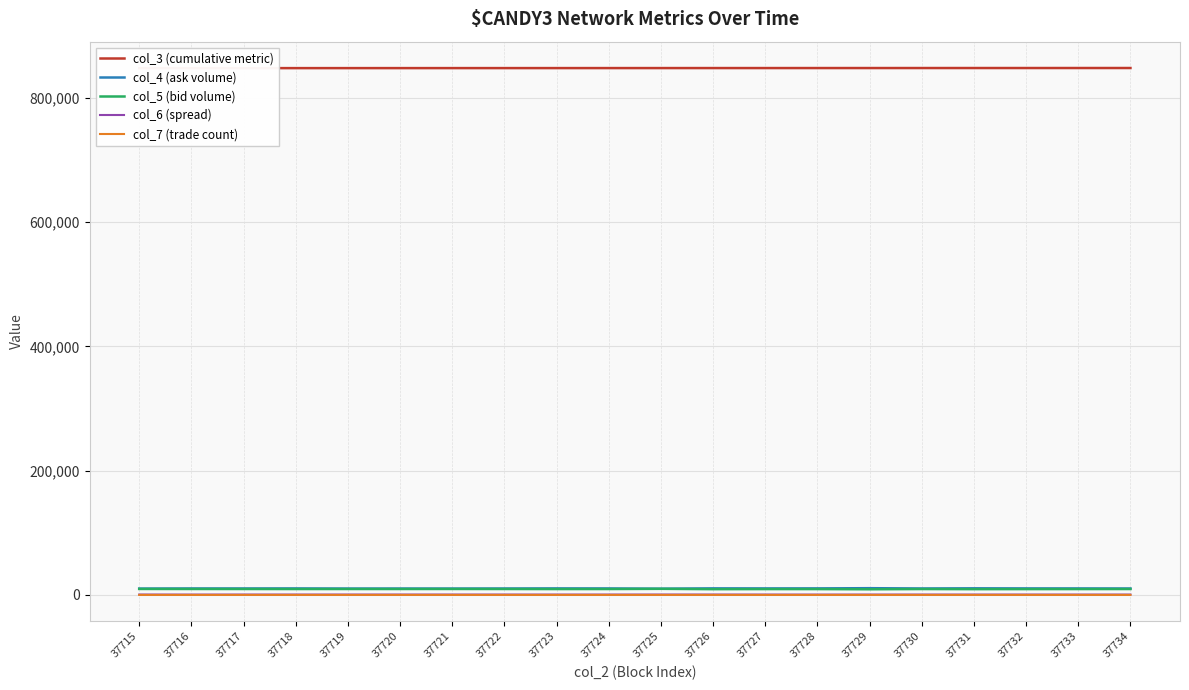

What is the difference between the maximum and minimum values in the col_7 (trade count) series?

15